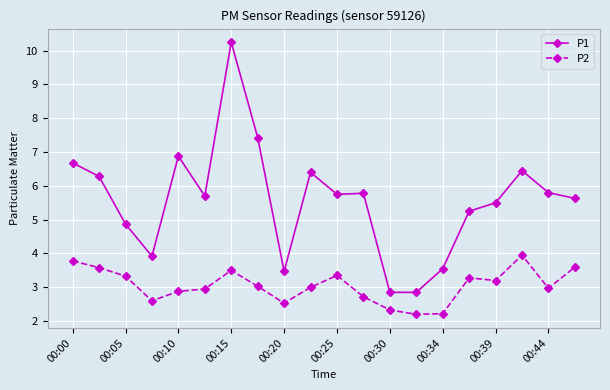

Which series has the largest range (max minus min)?

P1